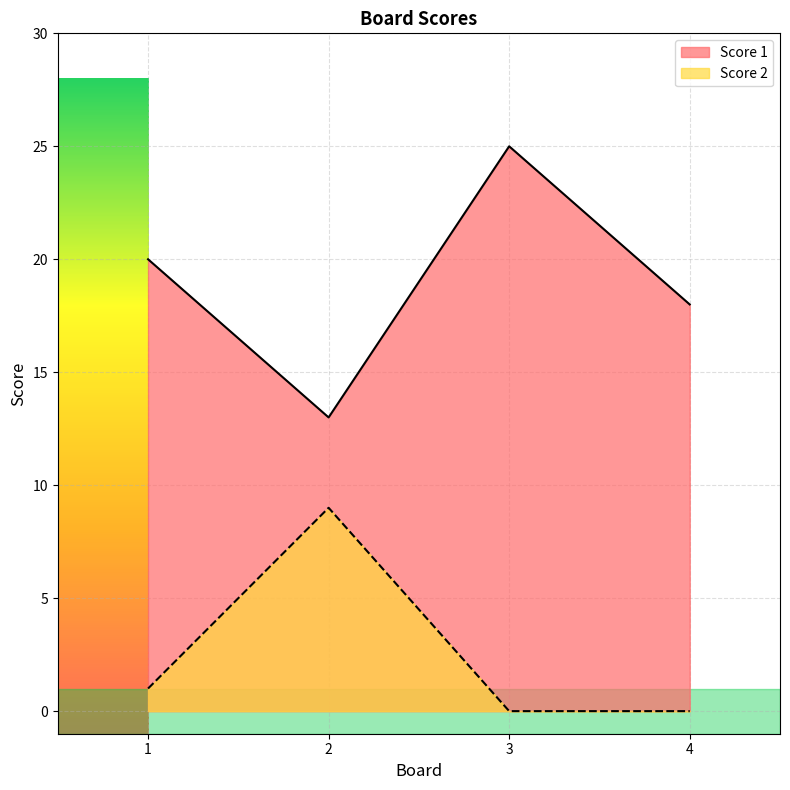

At which label does Score 1 first exceed 20?

3